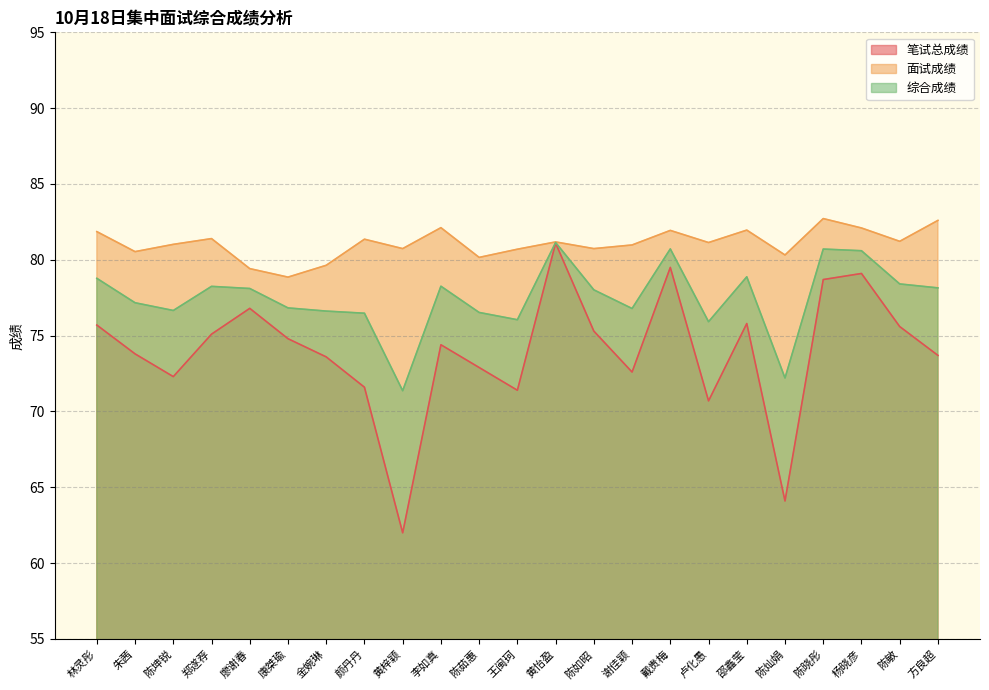

What is the minimum value for 笔试总成绩?

62.0